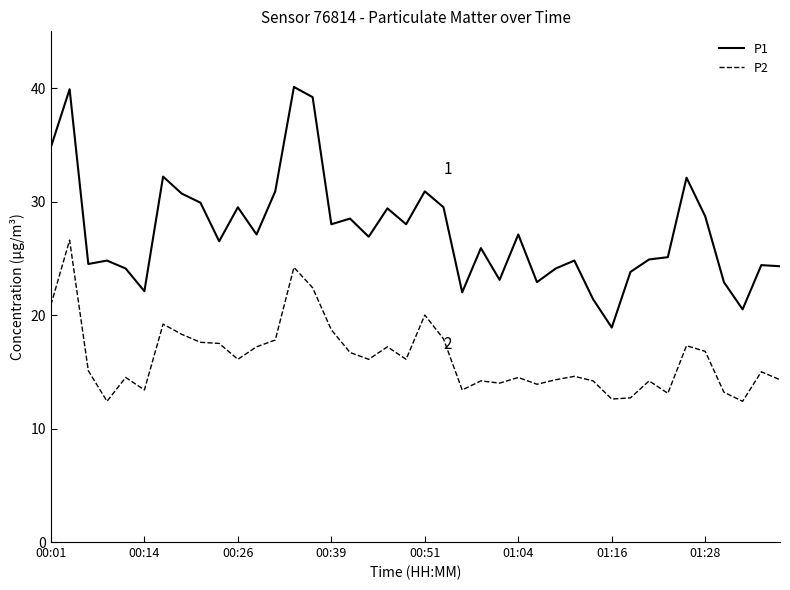

What is the difference between the maximum and minimum values in the P2 series?

14.2